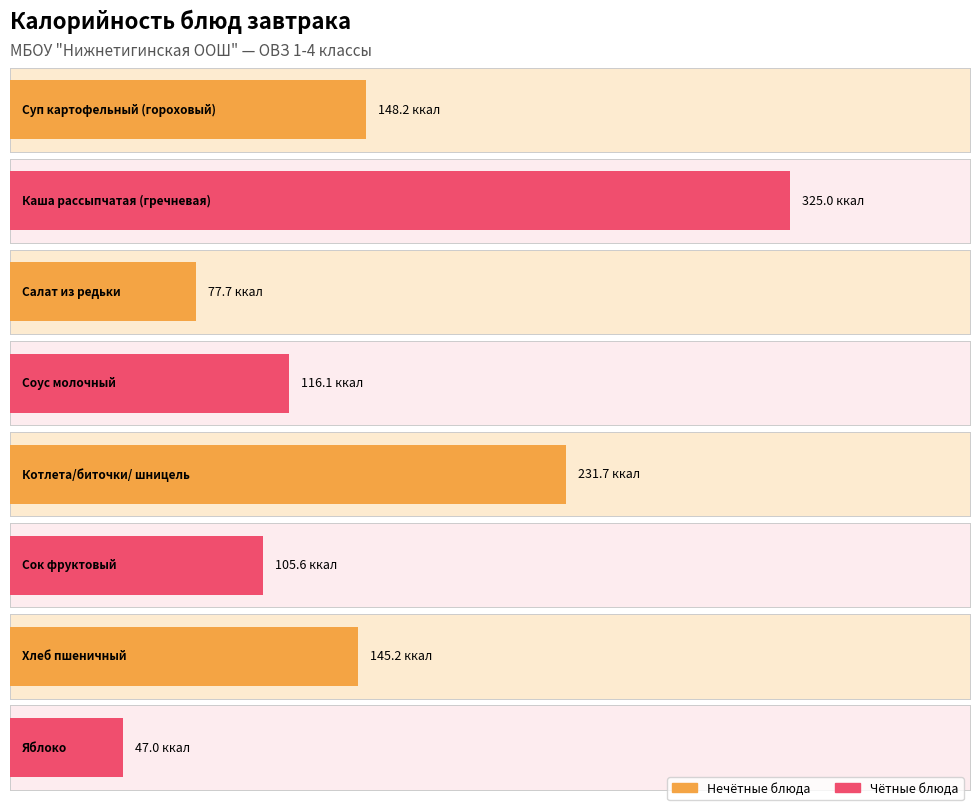

Reading left to right, transcribe all the data shown in this chart.

Суп картофельный
(гороховый)=148.2	Каша рассыпчатая
(гречневая)=325.0	Салат из редьки=77.7	Соус молочный=116.1	Котлета/биточки/
шницель=231.7	Сок фруктовый=105.6	Хлеб пшеничный=145.2	Яблоко=47.0